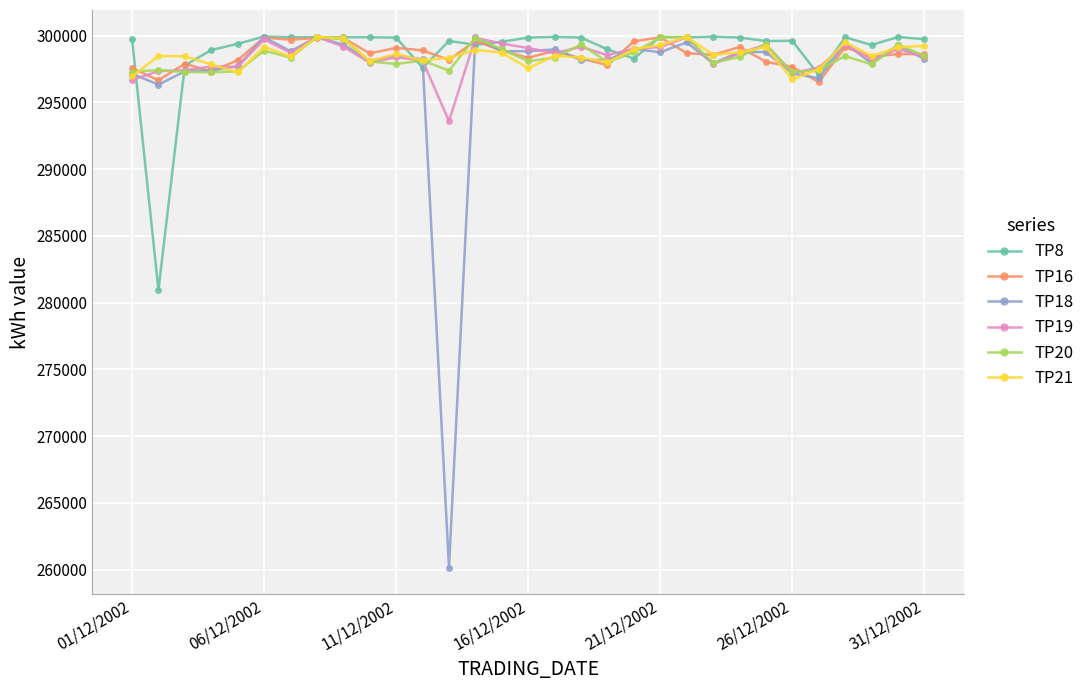

What is the highest value of the TP16 series?

299880